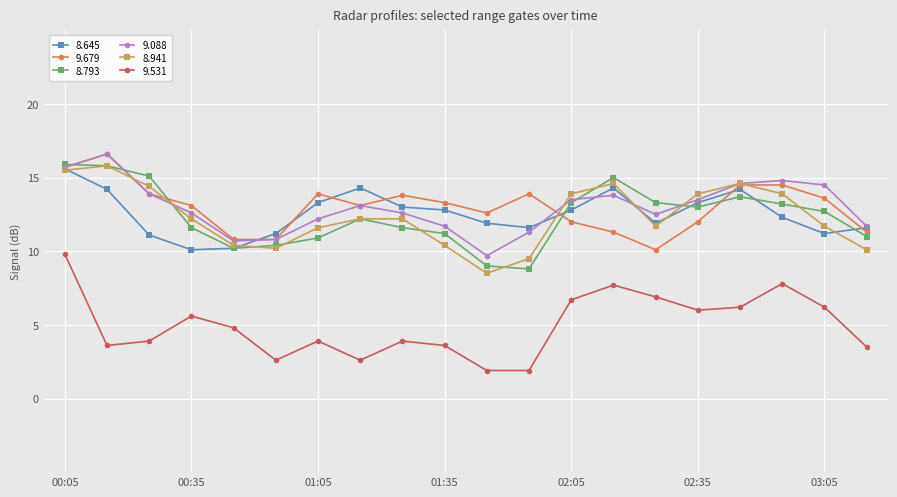

What is the minimum value for 9.088?

9.7